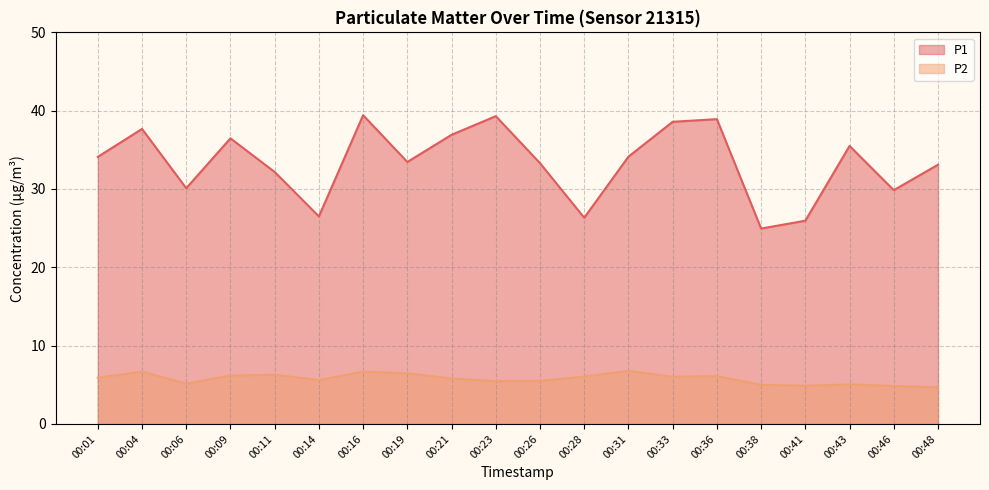

What is the difference between the highest and lowest values at 00:16?

32.7